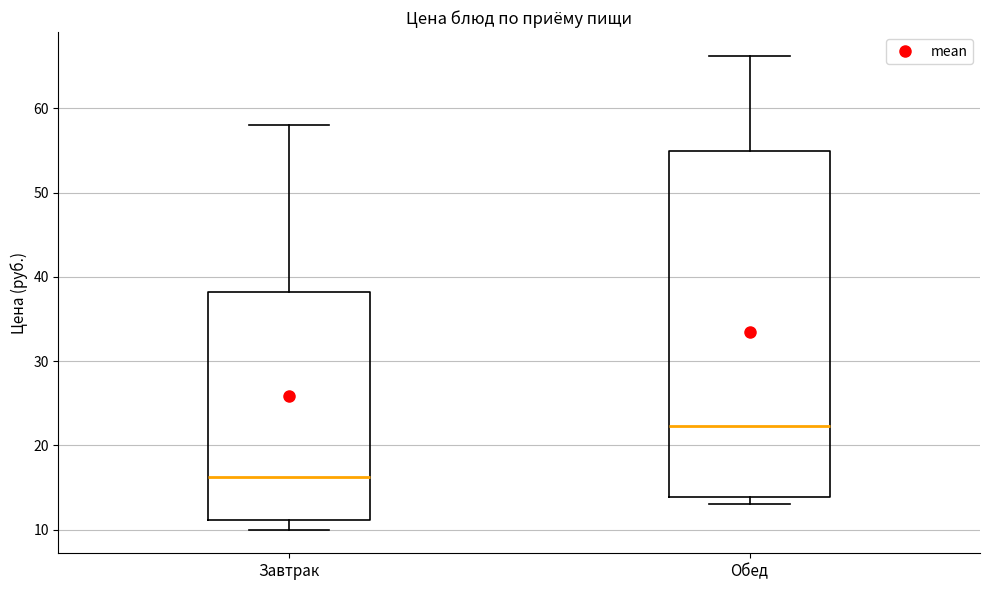

Reading left to right, read every box against the y-axis: the position of its median line, the range the box covers, and the ends of its whiskers. The values are not printed on the chart, so give them approximately, as read against the axis.

Завтрак: median 16, box 11 to 38, whiskers 10 to 58
Обед: median 22, box 14 to 55, whiskers 13 to 66